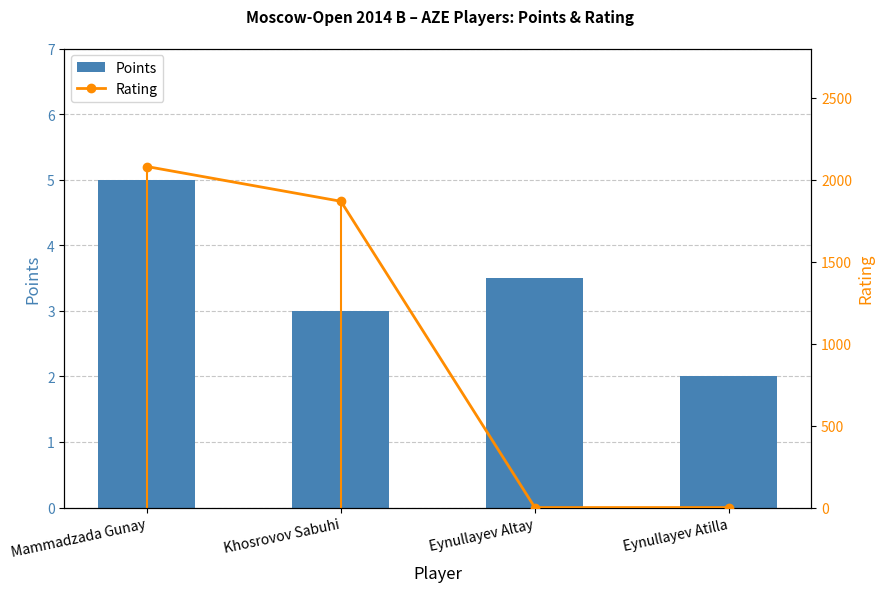

Is it true that Points equals 2.0 at Eynullayev Atilla?

True